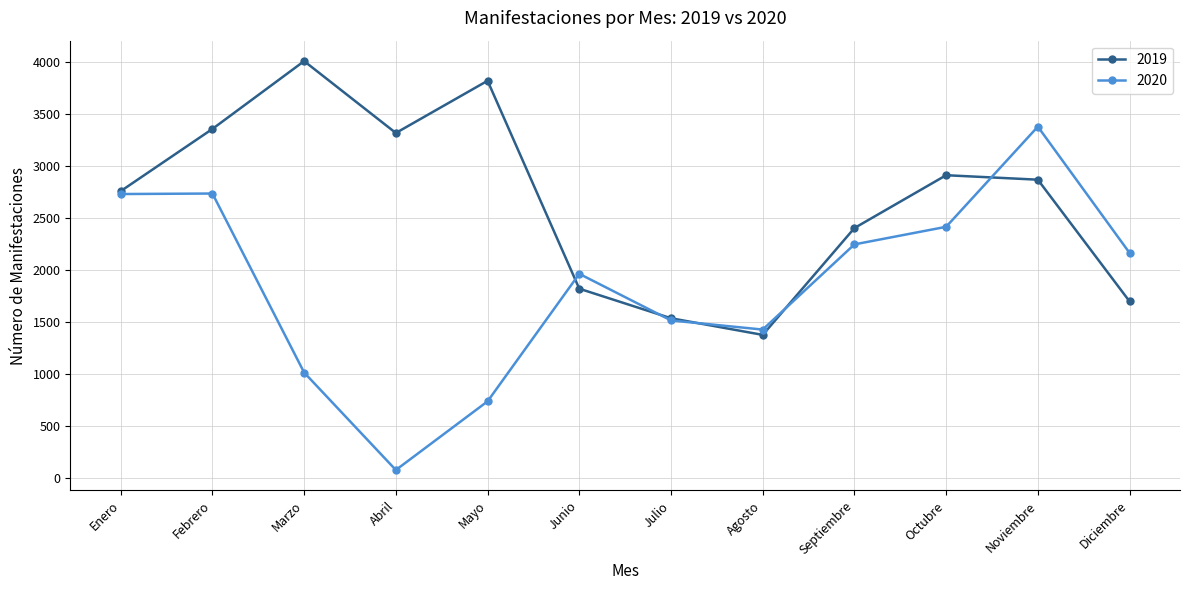

What is the label of the 1st point from the left?

Enero